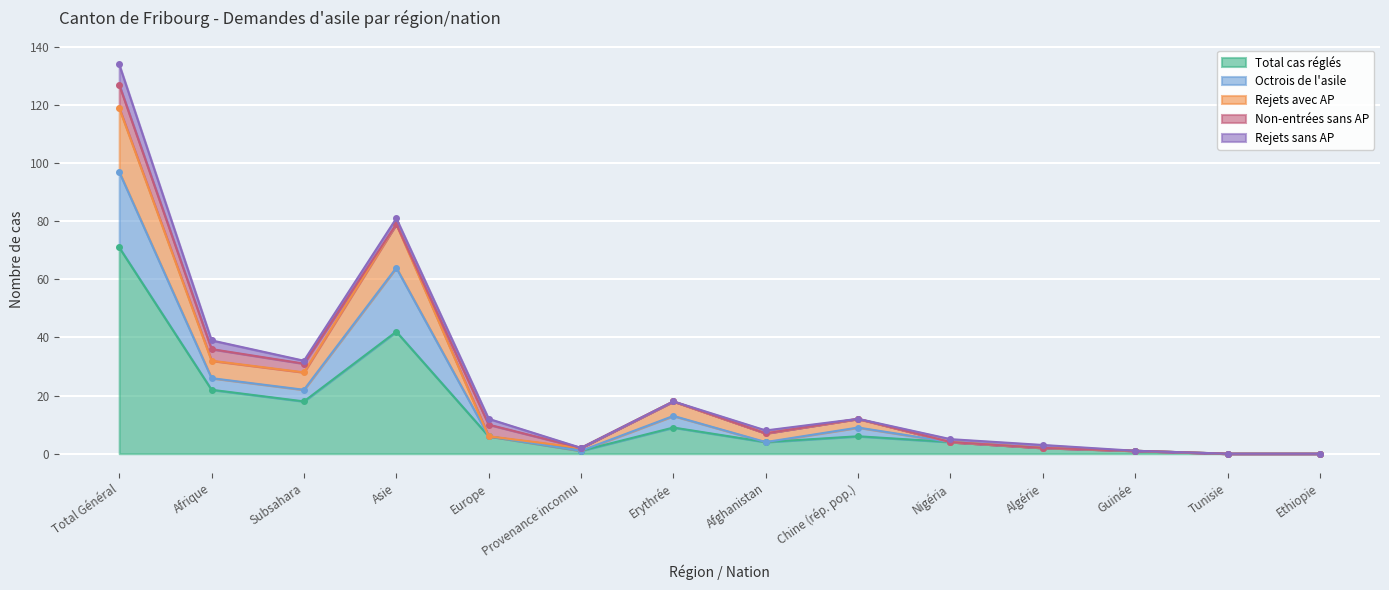

At which label is Total cas réglés closest to 35?

Asie